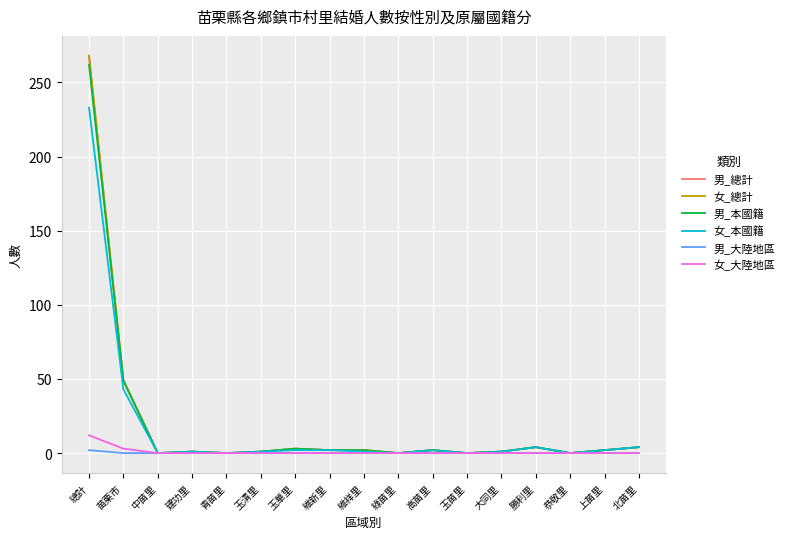

What is the maximum value for 男_大陸地區?

2